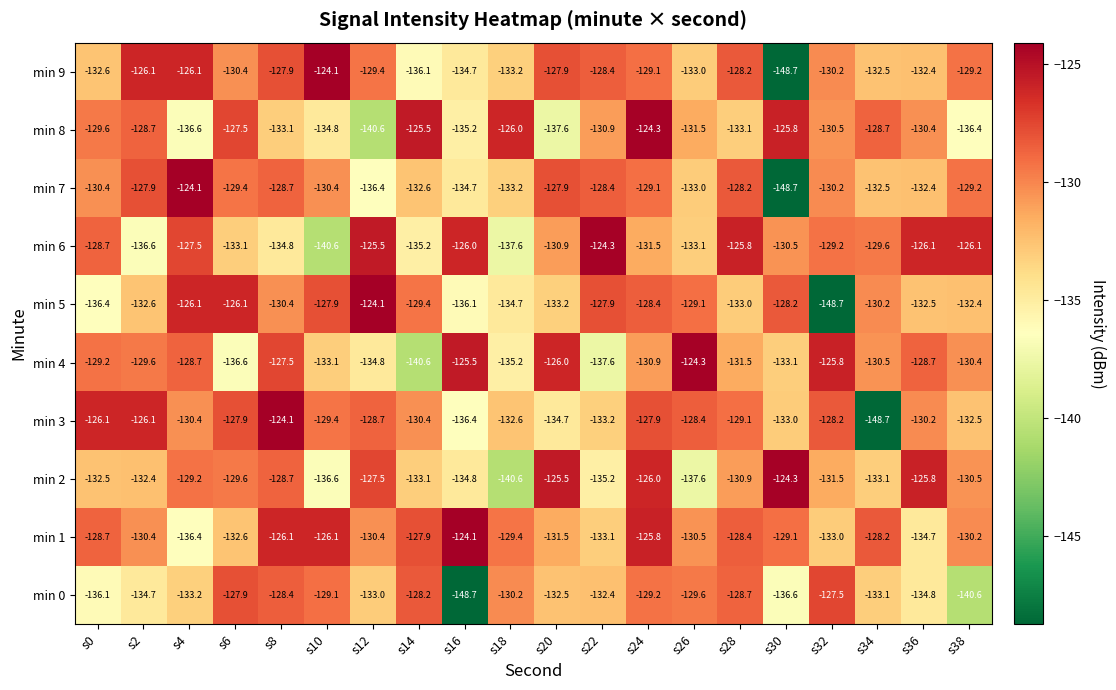

What is the spread (max minus min) of values at s20?

12.1